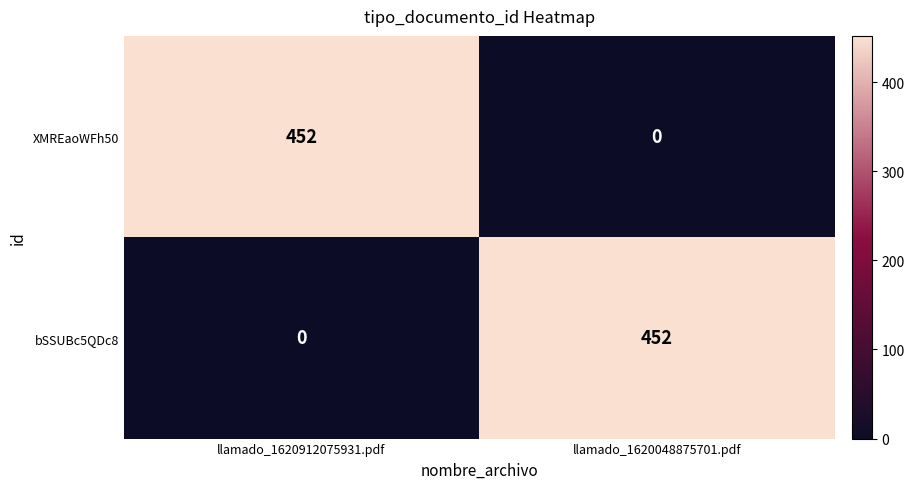

What is the difference between the XMREaoWFh50 values at llamado_1620048875701.pdf and llamado_1620912075931.pdf?

452